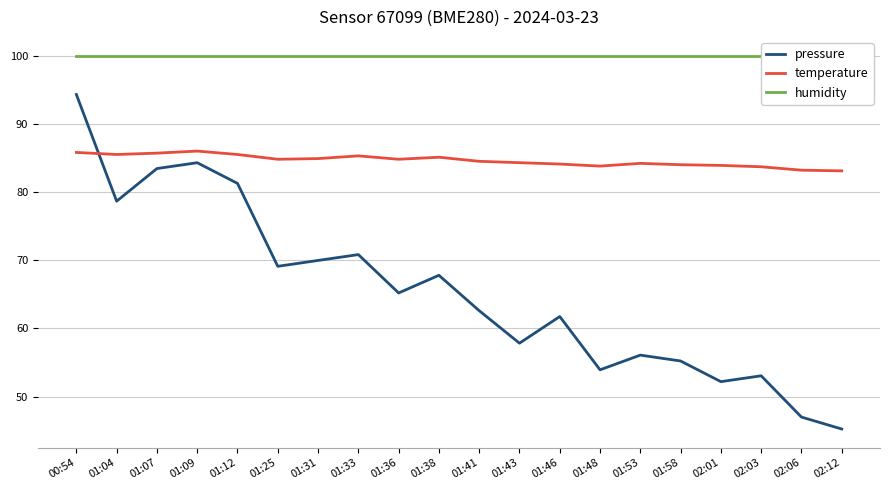

In pressure, how many points are lower than both neighbors (excluding endpoints)?

6